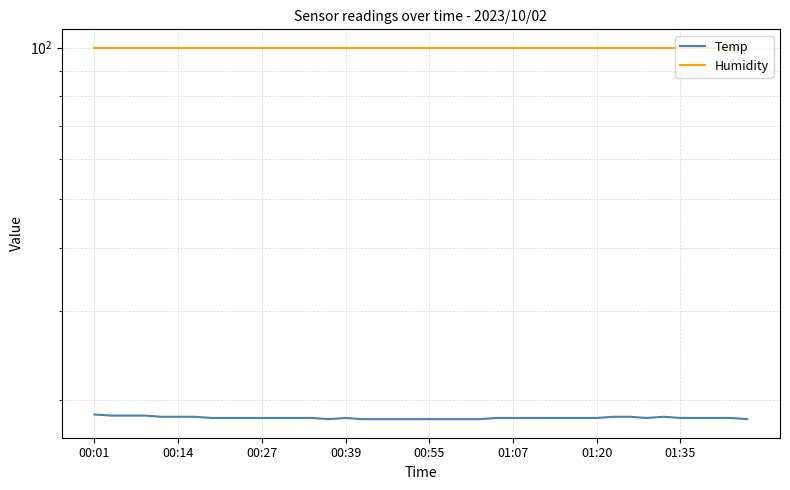

What is the total value across all series at 26?

118.3